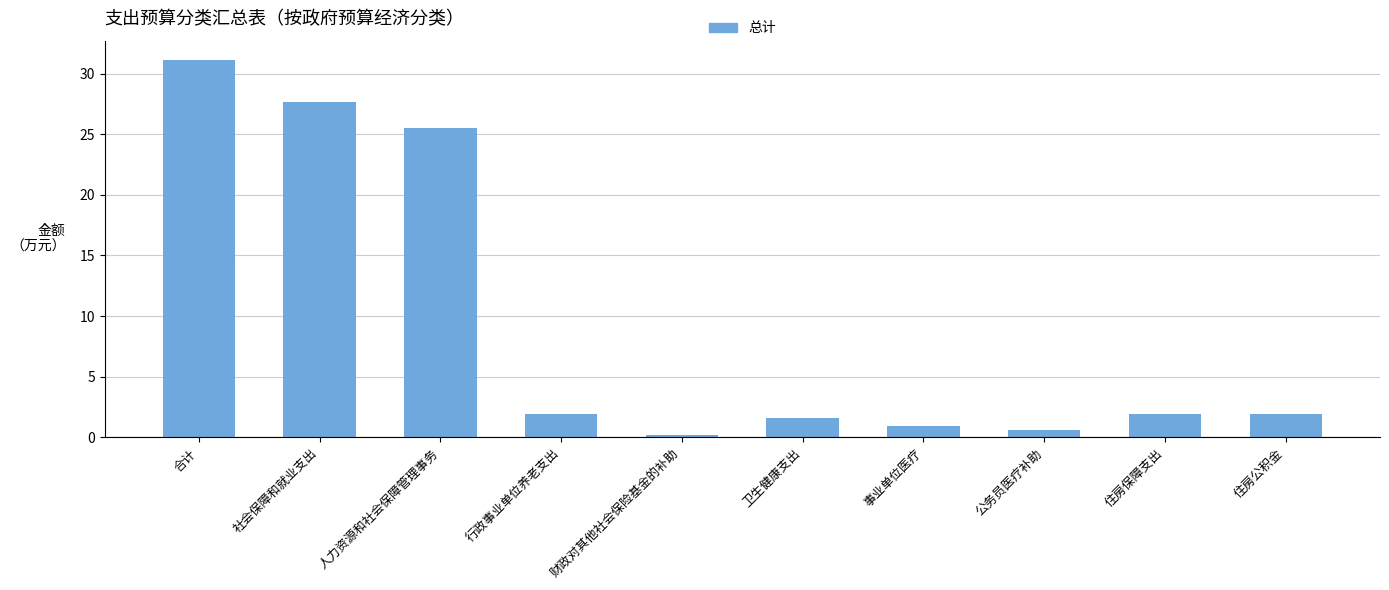

What is the label of the 1st bar from the left?

合计